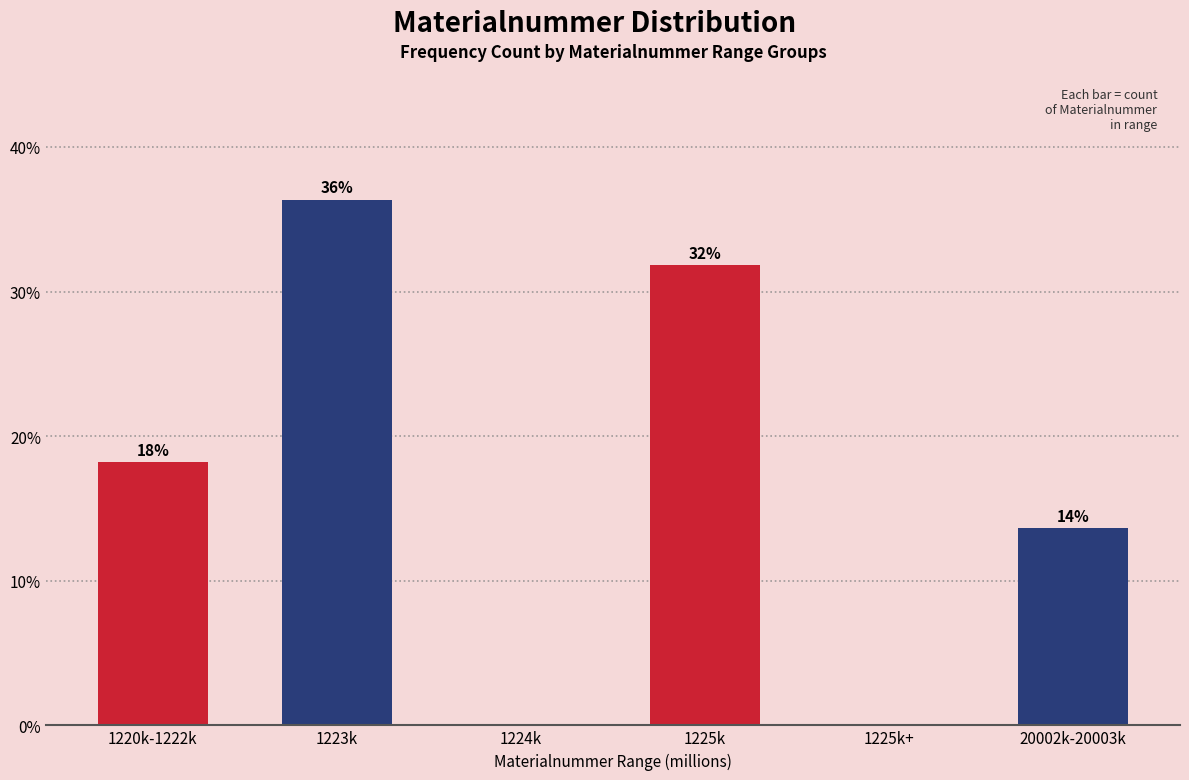

Are the bars horizontal?

No